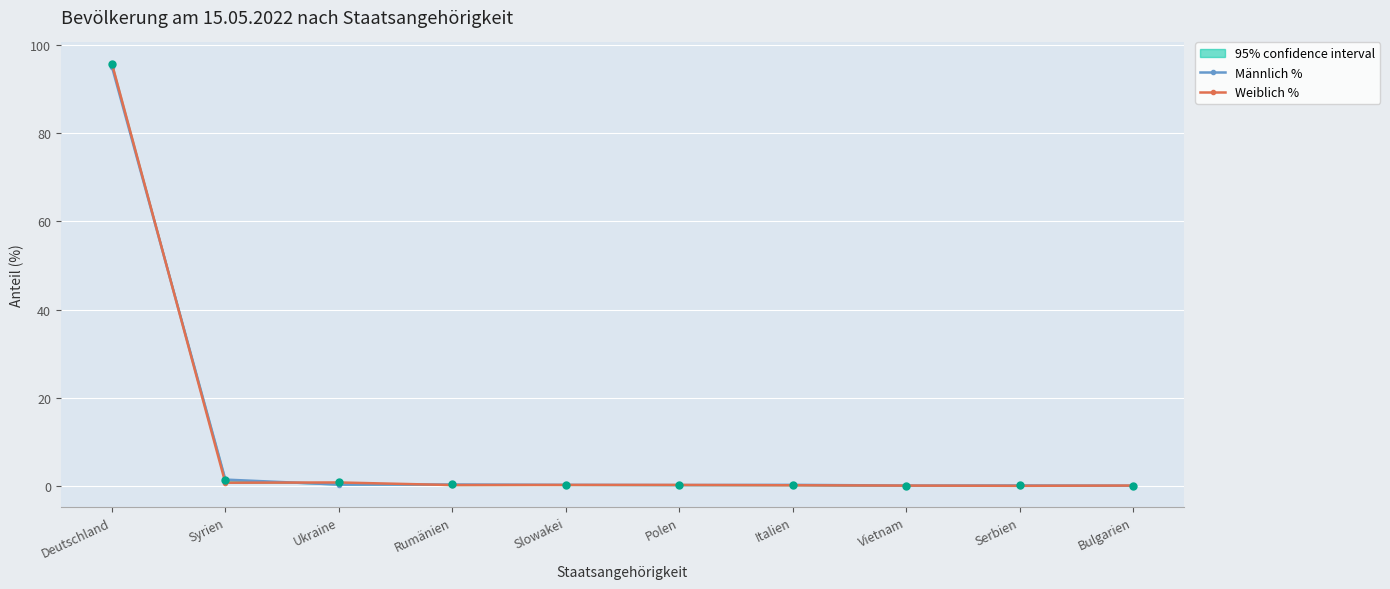

What is the difference between the second highest and minimum values in the Männlich % series?

1.4